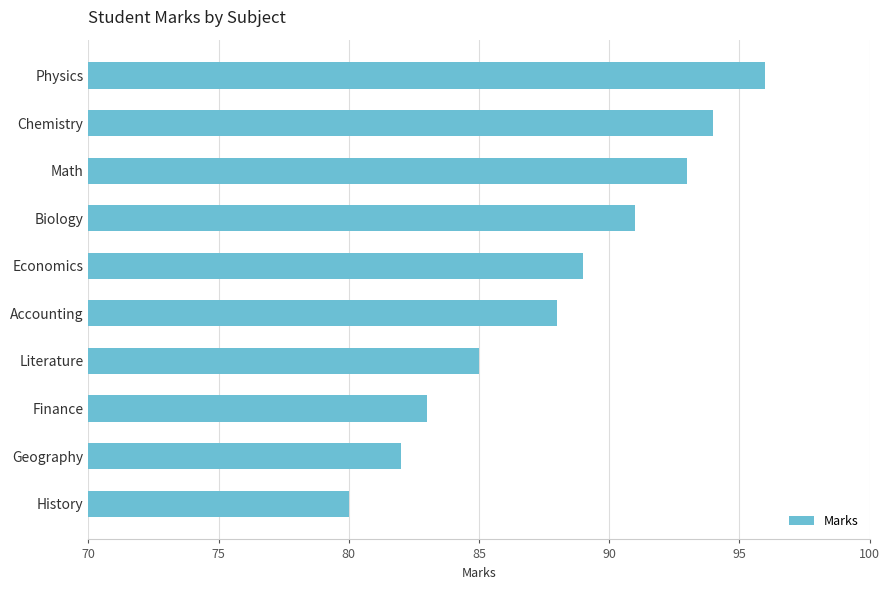

Count the number of data series in this chart.

1